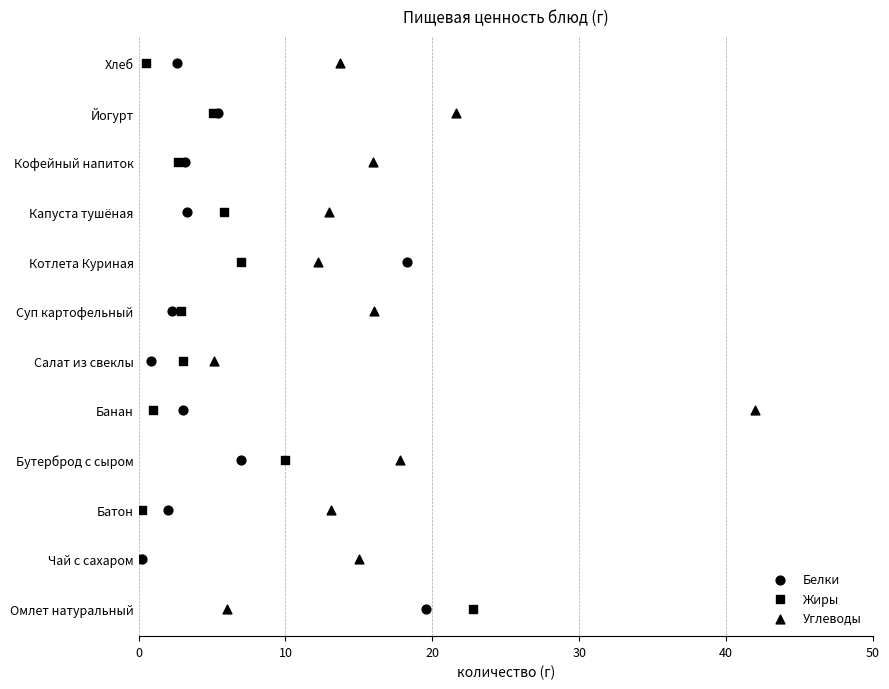

Which series reaches the maximum Y coordinate?

Белки